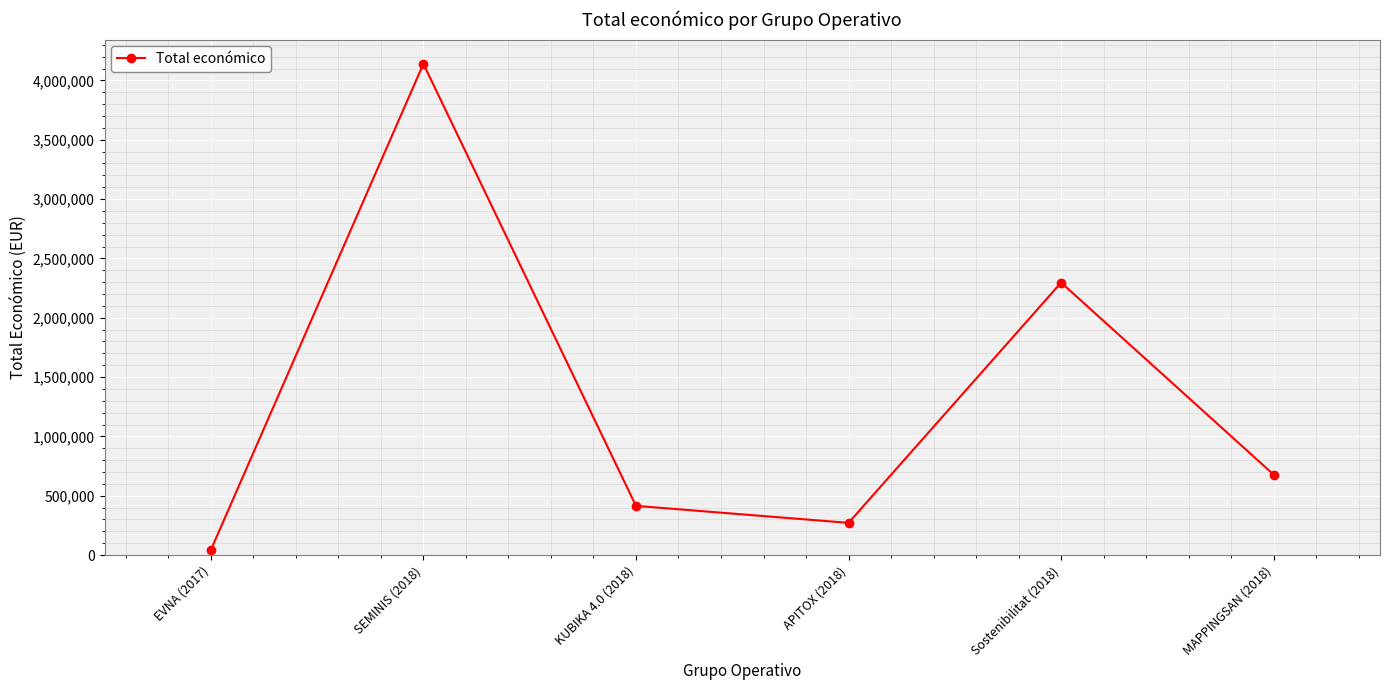

What is the change in value from KUBIKA 4.0 (2018) to APITOX (2018)?

-143236